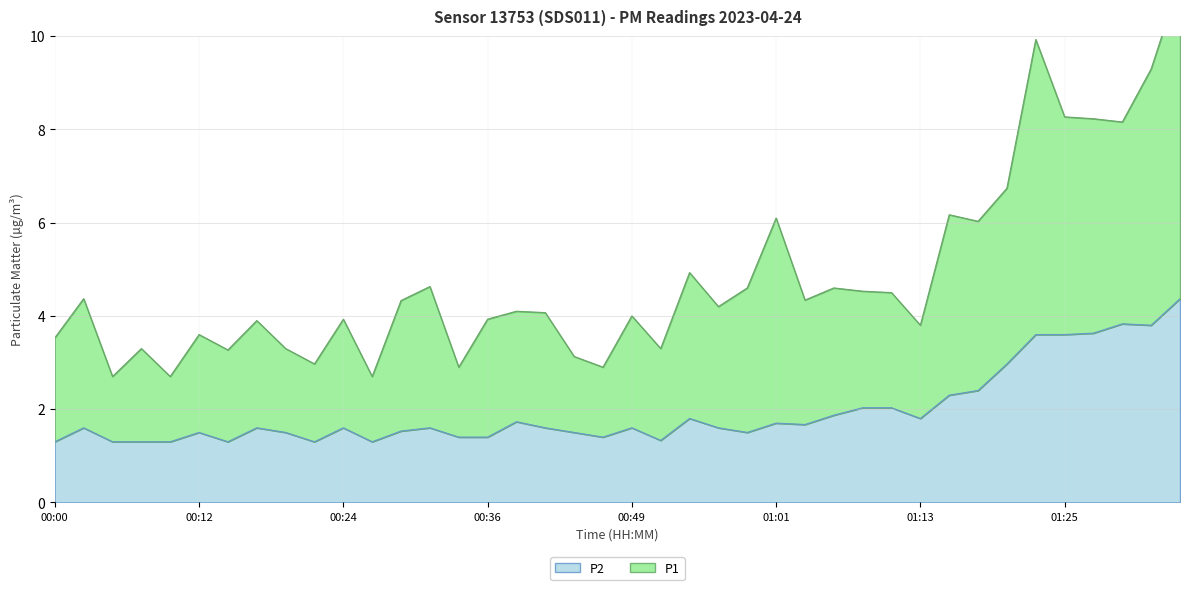

The value of P1 at 00:58 is 4.6. True or false?

True